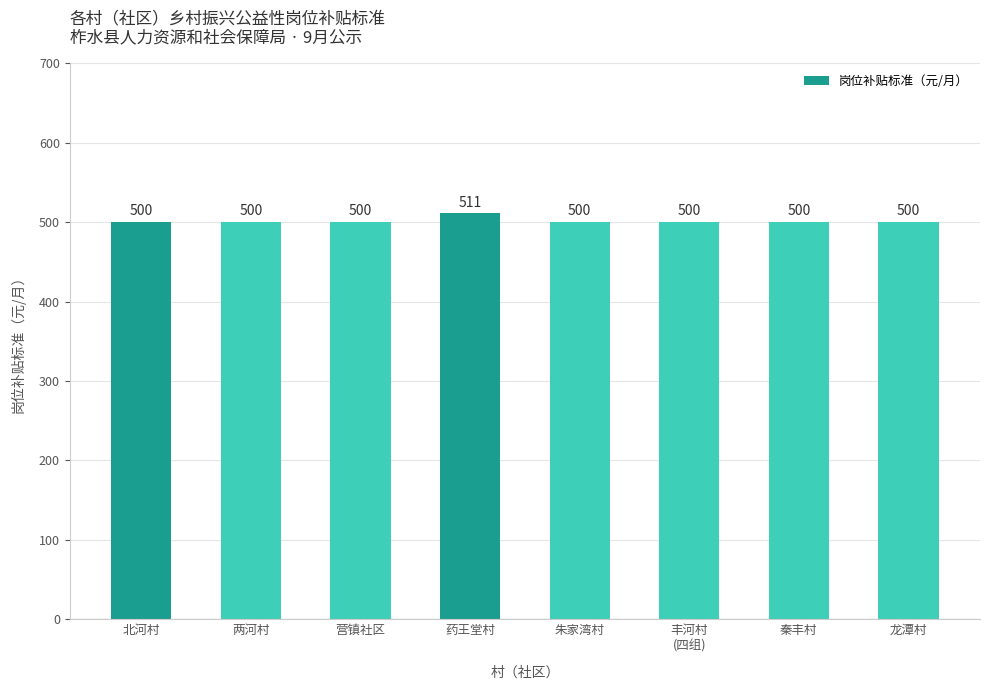

Approximately how many times larger is the value at 北河村 compared to 龙潭村?

1.0